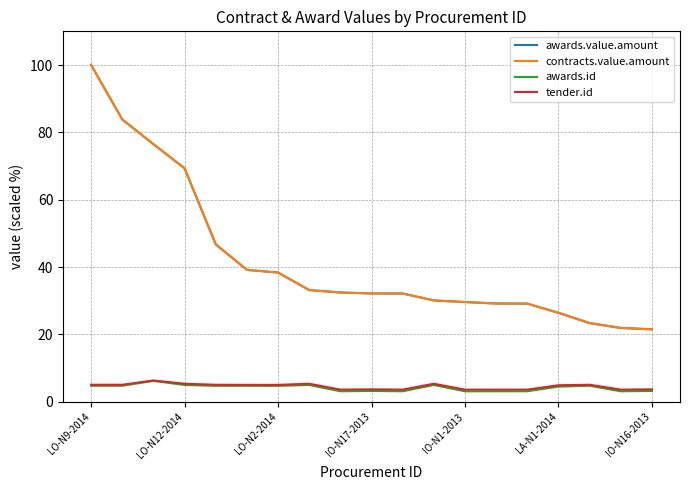

Reading left to right, extract all data points from this chart.

awards.value.amount: 100.0	83.8	76.5	69.3	46.7	39.2	38.4	33.2	32.5	32.2	32.2	30.1	29.6	29.2	29.2	26.4	23.4	21.9	21.5
contracts.value.amount: 100.0	83.8	76.5	69.3	46.7	39.2	38.4	33.2	32.5	32.2	32.2	30.1	29.6	29.2	29.2	26.4	23.4	21.9	21.5
awards.id: 4.8	4.8	6.2	5.0	4.8	4.8	4.7	5.0	3.1	3.2	3.1	5.0	3.1	3.1	3.1	4.5	4.8	3.1	3.2
tender.id: 5.1	5.1	6.3	5.4	5.1	5.0	5.0	5.4	3.6	3.7	3.6	5.4	3.6	3.6	3.6	4.9	5.1	3.6	3.7